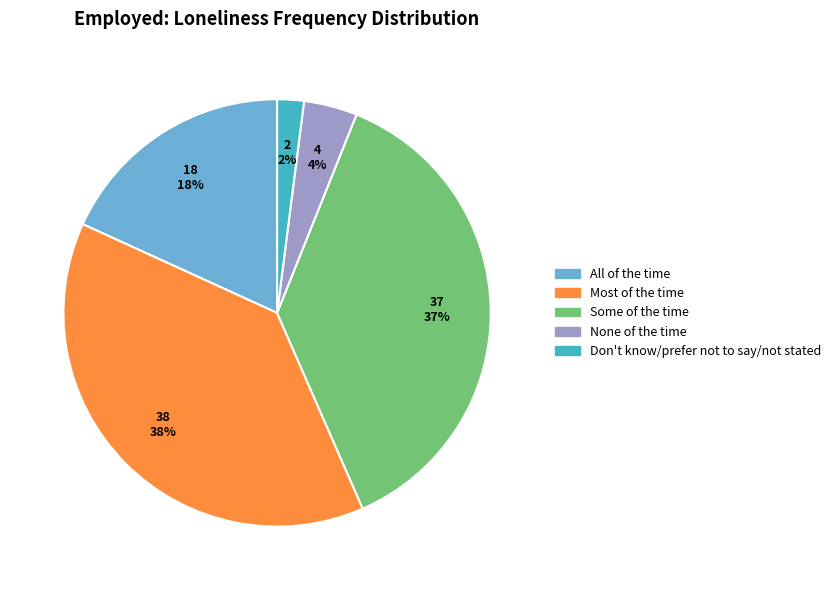

How many segments does this pie chart have?

5